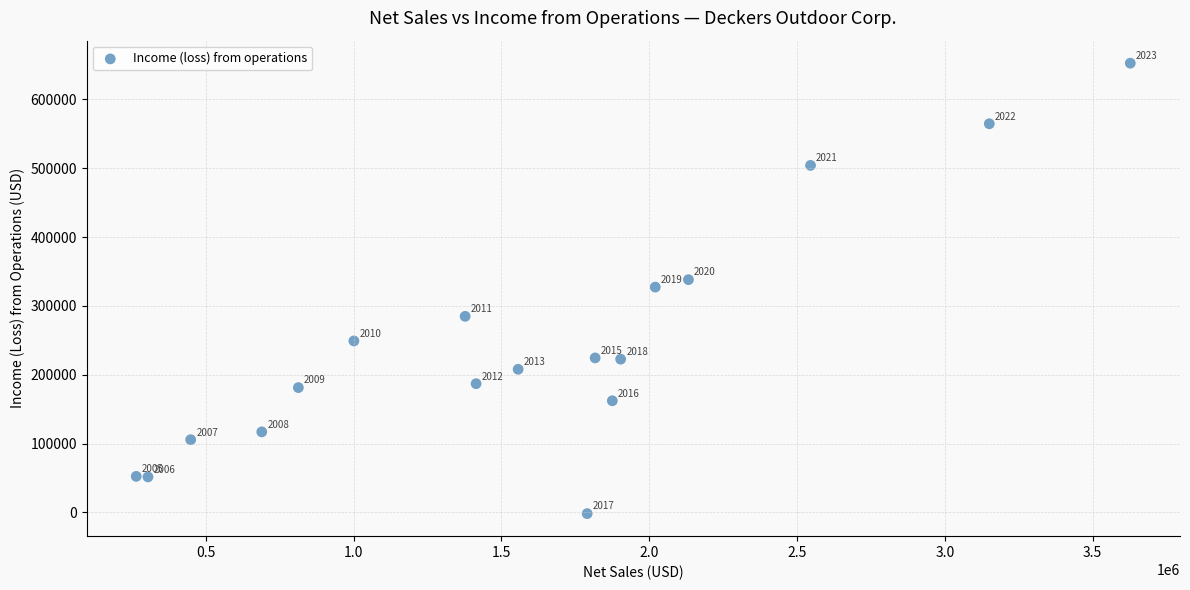

What Y value in the scatter plot is closest to 325416?

327320